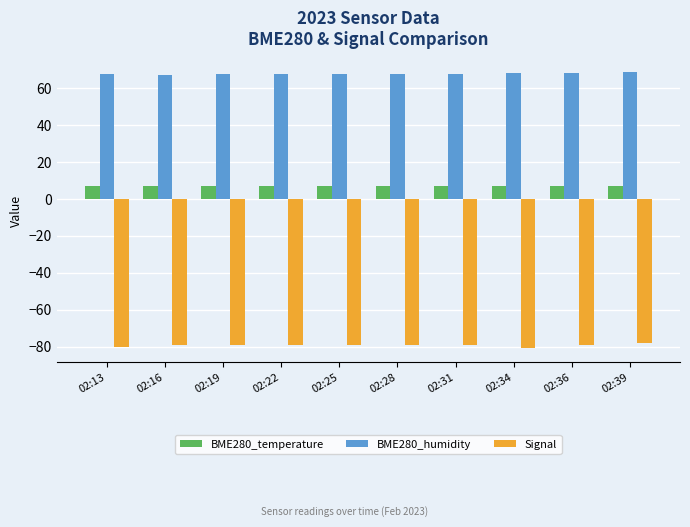

What is the highest value of the BME280_temperature series?

7.1